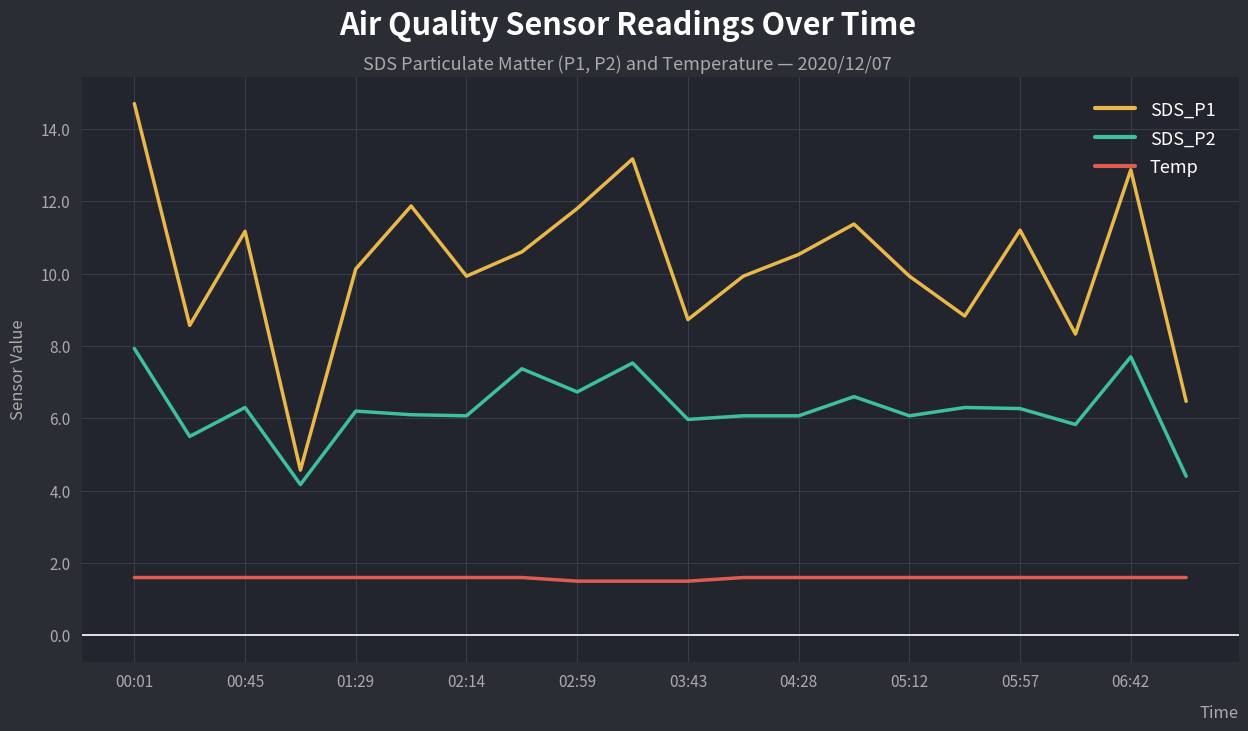

At how many categories does at least one series exceed 10?

11